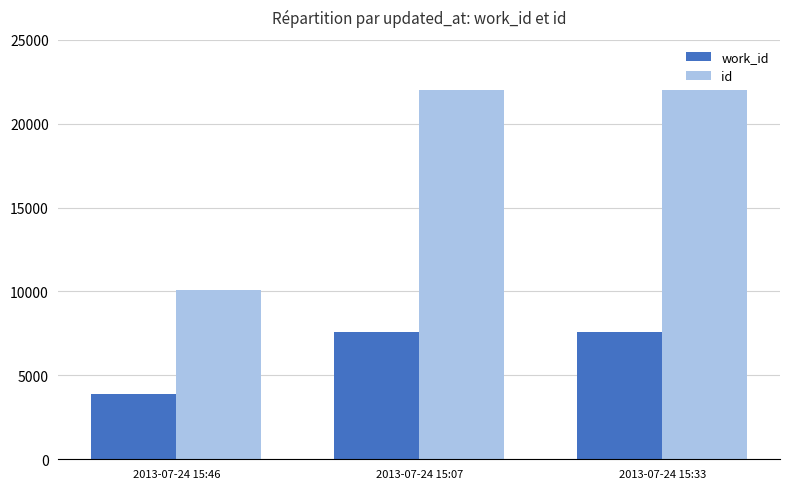

Where is id nearest to the value 16039?

2013-07-24 15:07